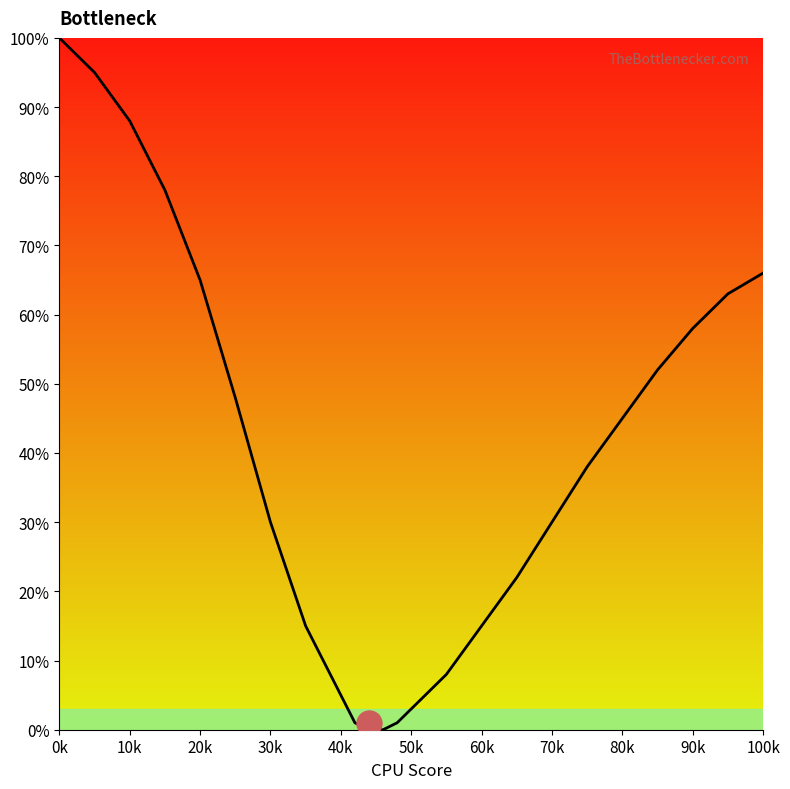

What is the greatest value displayed?

100